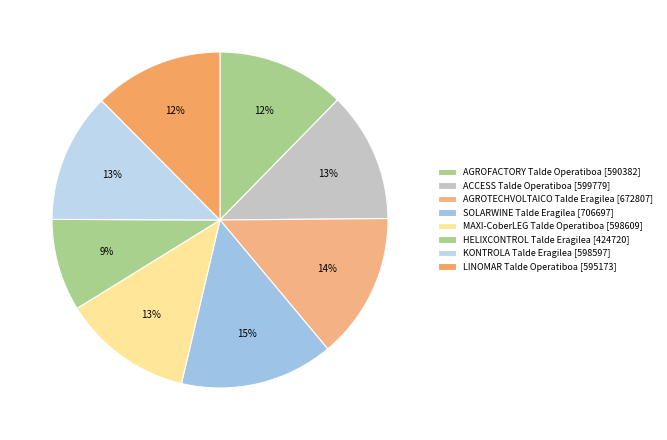

How many slices are in this pie chart?

8